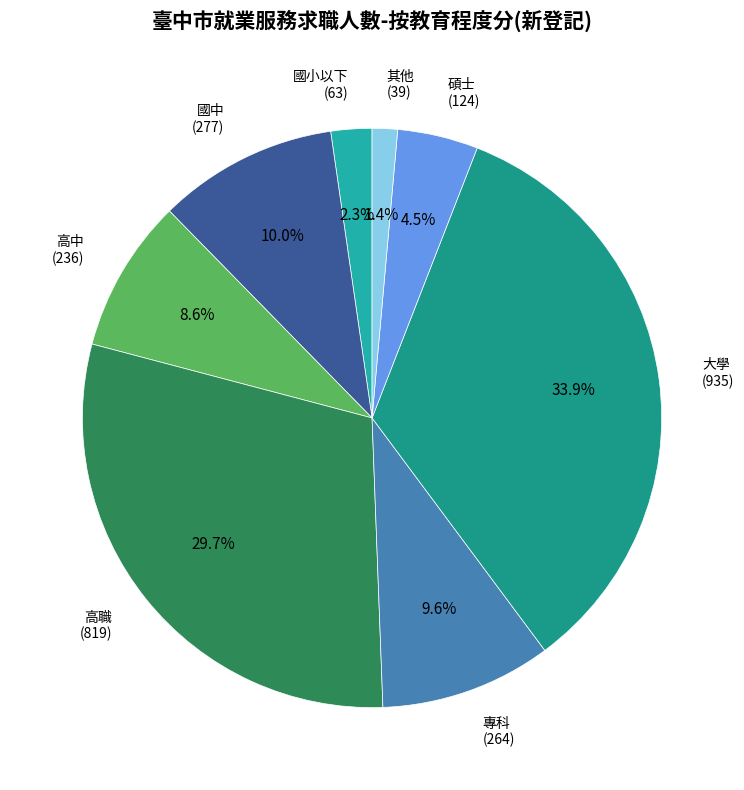

Do 其他 (39) and 高中 (236) together represent more than half of the pie?

No